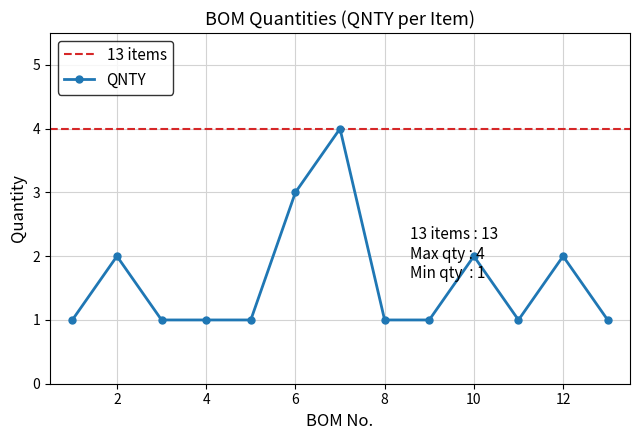

How many values are between 1 and 2?

11